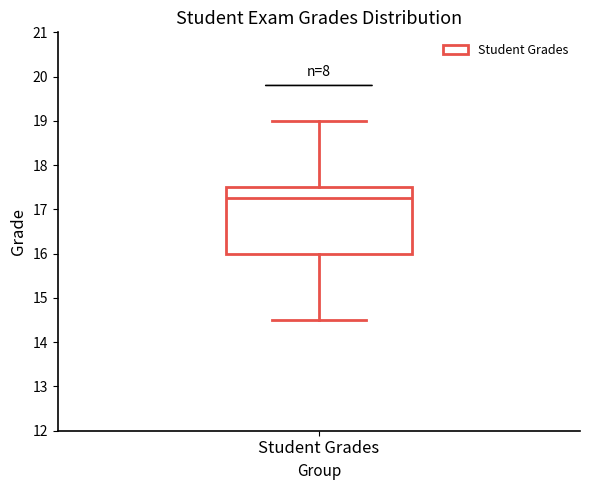

Transcribe this box plot: give where the median line is, the range the box spans, and where the two whiskers end, as read against the y-axis. The values are not printed on the chart, so give them approximately, as read against the axis.

median 17.3, box 16.0 to 17.5, whiskers 14.5 to 19.0